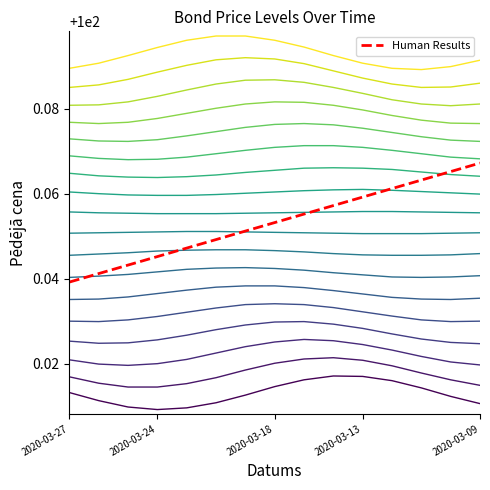

At which category is the sum across all series the highest?

2020-03-09